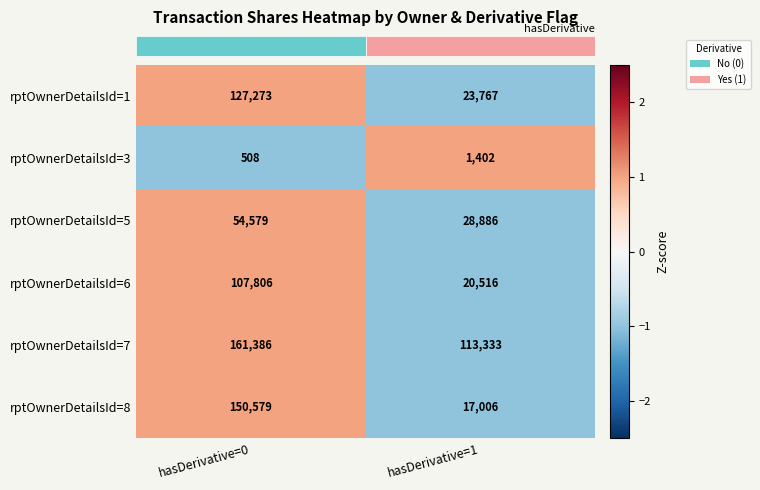

What is the total value across all series at hasDerivative=1?

204910